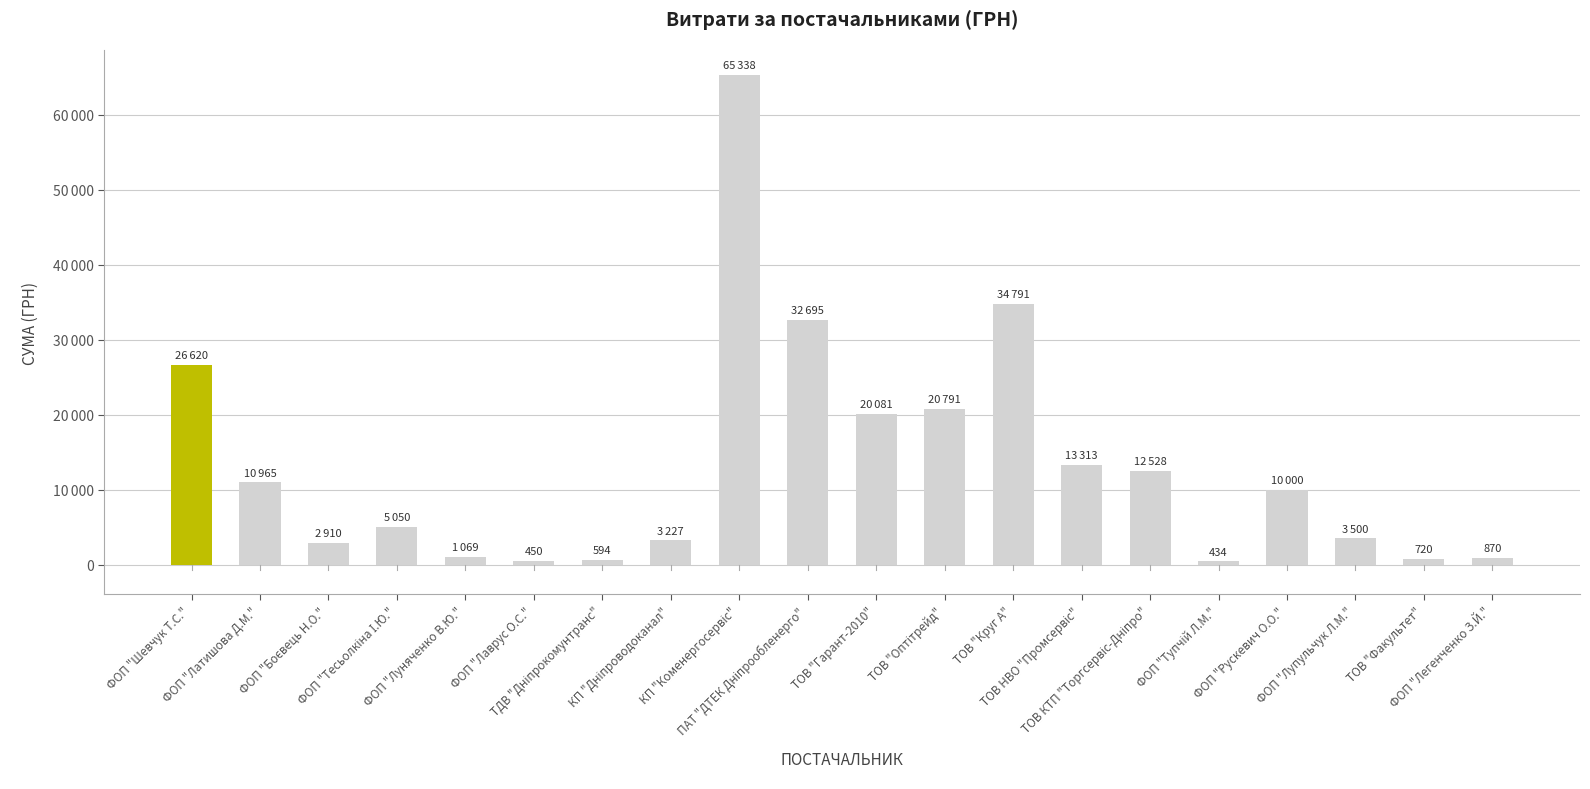

What is the value of the 13th bar from the left?

34791.0